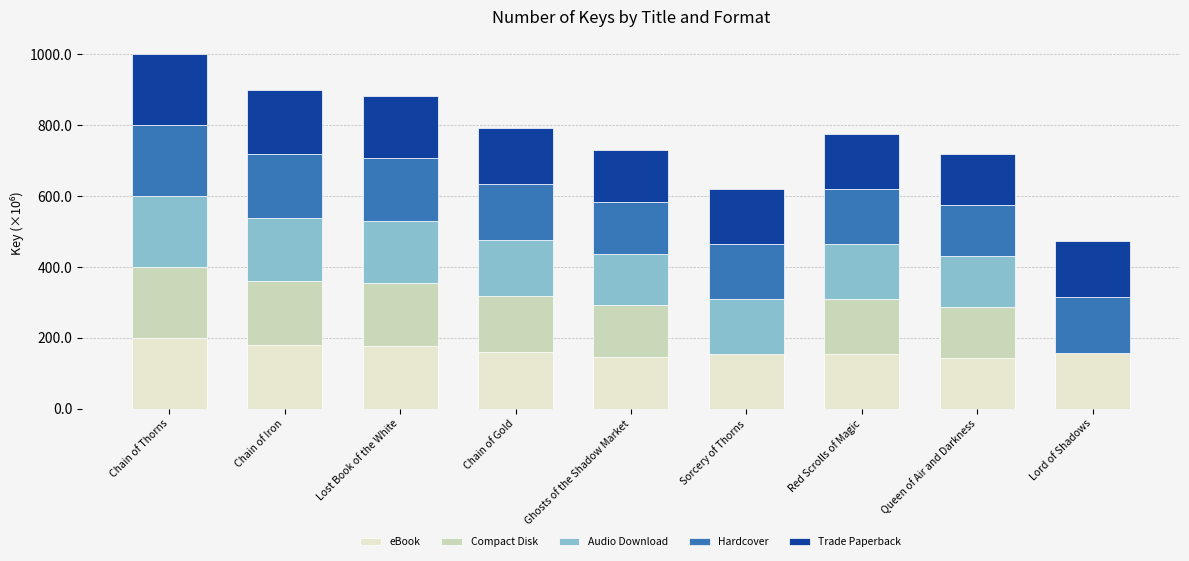

What is the approximate value of eBook at Chain of Iron?

179.7